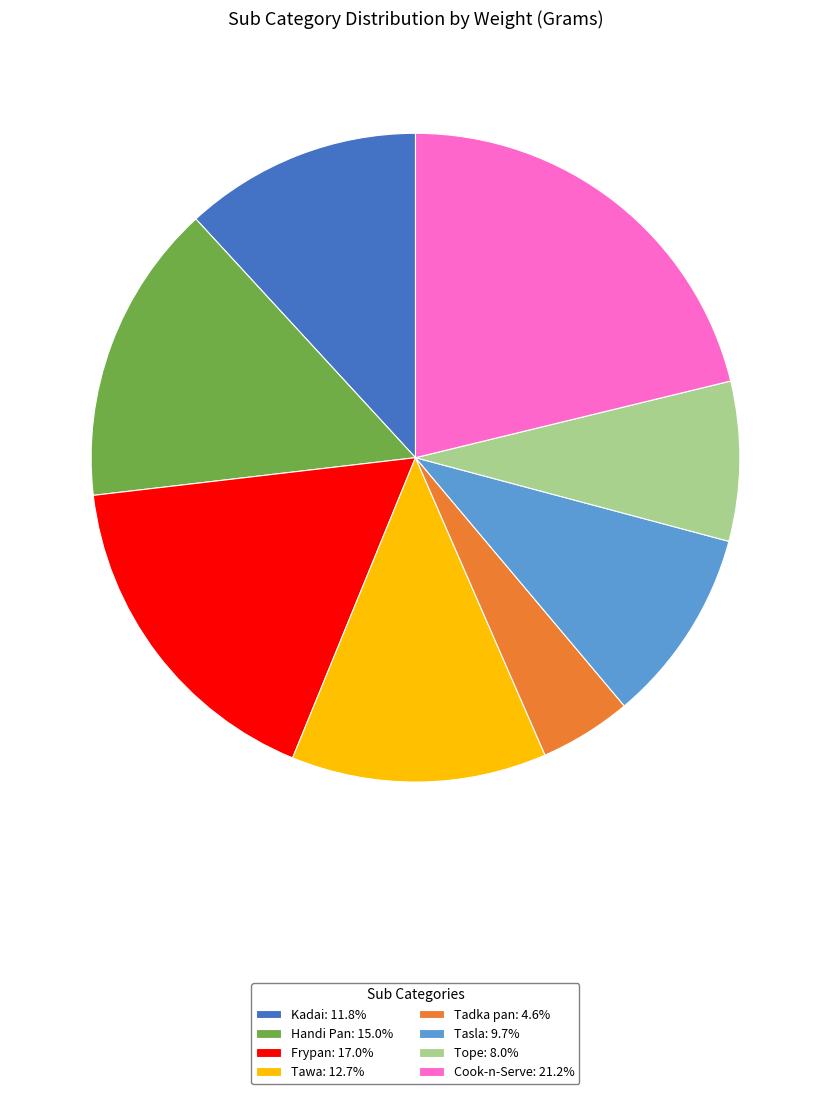

Is Tawa: 12.7% the majority of the pie?

No